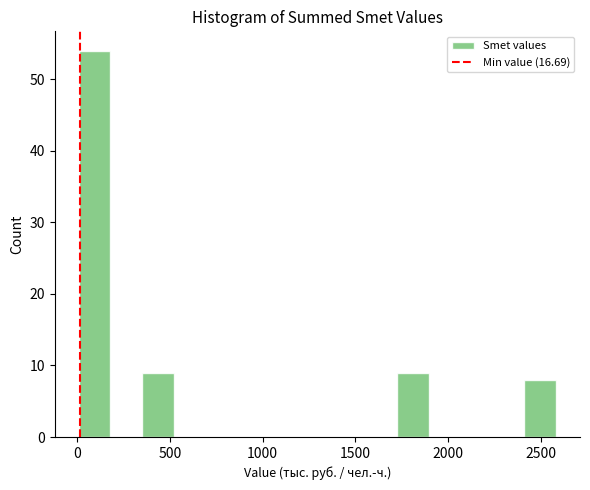

Read against the x-axis, roughly where is the centre of the tallest bar?

100